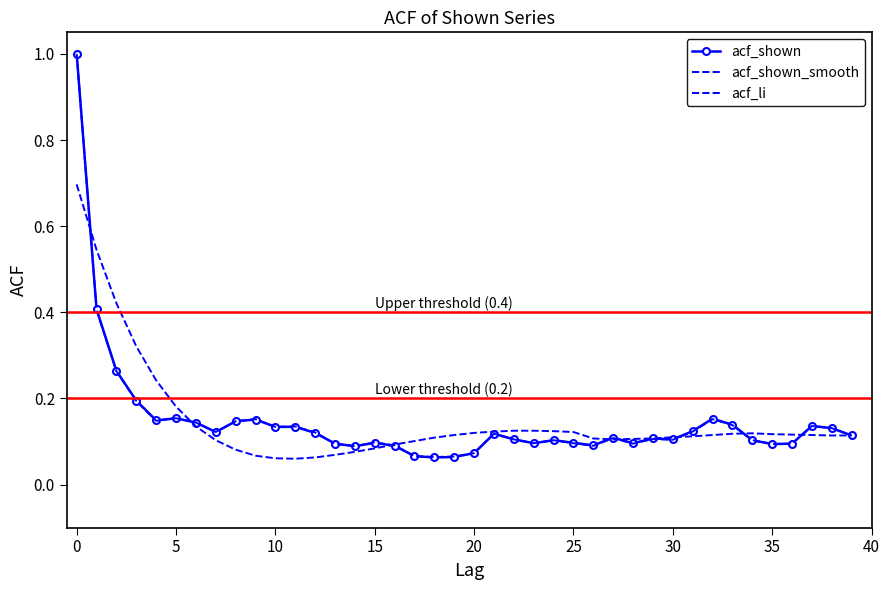

Reading left to right, transcribe all the data shown in this chart.

acf_shown: 1.0	0.4	0.3	0.2	0.1	0.2	0.1	0.1	0.1	0.2	0.1	0.1	0.1	0.1	0.1	0.1	0.1	0.1	0.1	0.1	0.1	0.1	0.1	0.1	0.1	0.1	0.1	0.1	0.1	0.1	0.1	0.1	0.2	0.1	0.1	0.1	0.1	0.1	0.1	0.1
acf_shown_smooth: 0.7	0.5	0.4	0.3	0.2	0.2	0.1	0.1	0.1	0.1	0.1	0.1	0.1	0.1	0.1	0.1	0.1	0.1	0.1	0.1	0.1	0.1	0.1	0.1	0.1	0.1	0.1	0.1	0.1	0.1	0.1	0.1	0.1	0.1	0.1	0.1	0.1	0.1	0.1	0.1
acf_li: 1.0	0.4	0.3	0.2	0.1	0.2	0.1	0.1	0.1	0.2	0.1	0.1	0.1	0.1	0.1	0.1	0.1	0.1	0.1	0.1	0.1	0.1	0.1	0.1	0.1	0.1	0.1	0.1	0.1	0.1	0.1	0.1	0.2	0.1	0.1	0.1	0.1	0.1	0.1	0.1